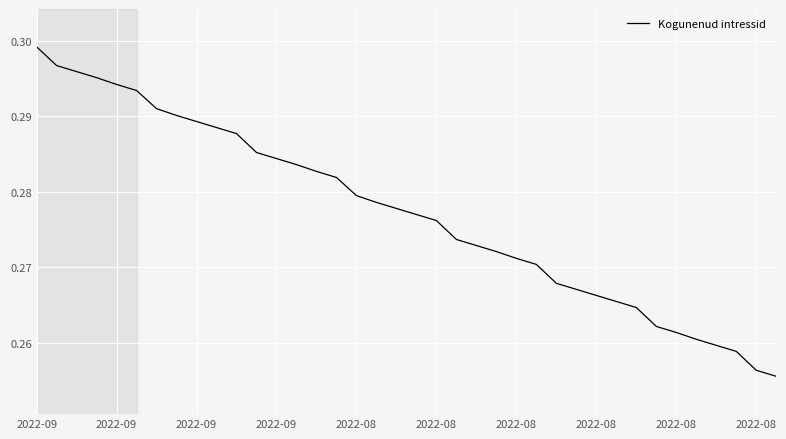

Does the chart have visible grid lines?

Yes